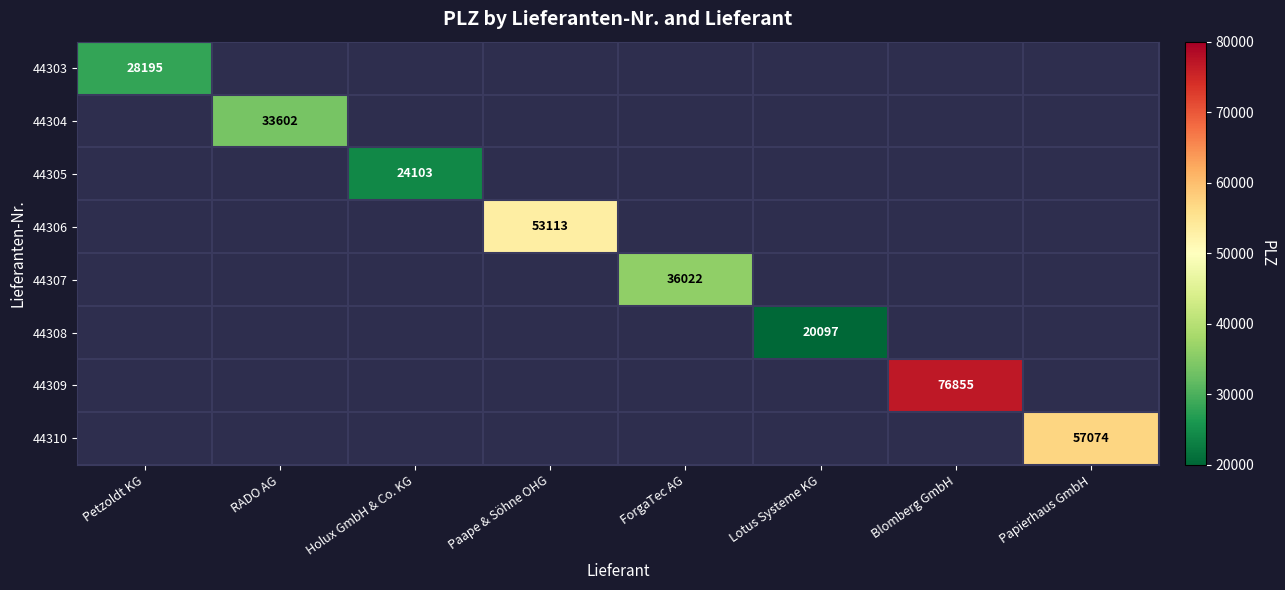

Is it true that 44308 equals 4791 at Lotus Systeme KG?

False